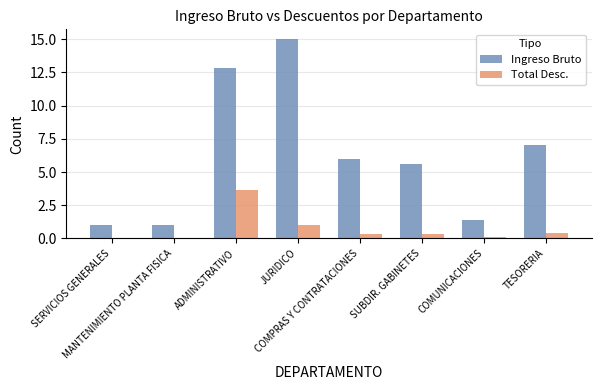

What is the minimum value shown in the chart?

0.1